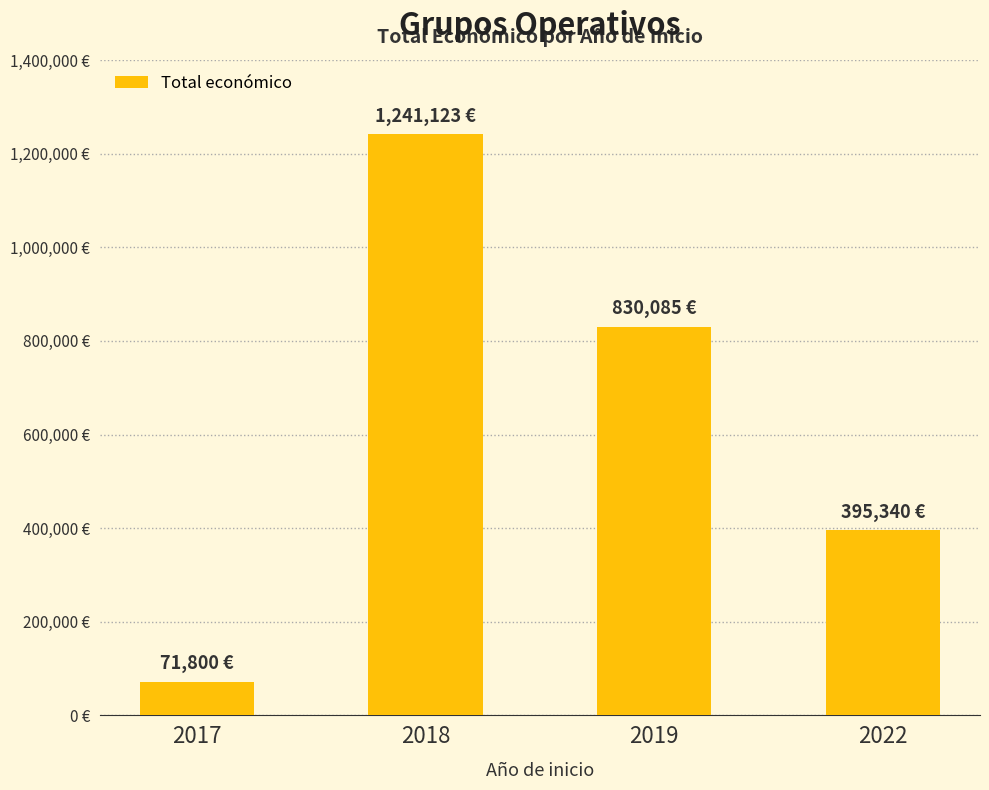

What is the sum of the values at 2022 and 2019?

1225425